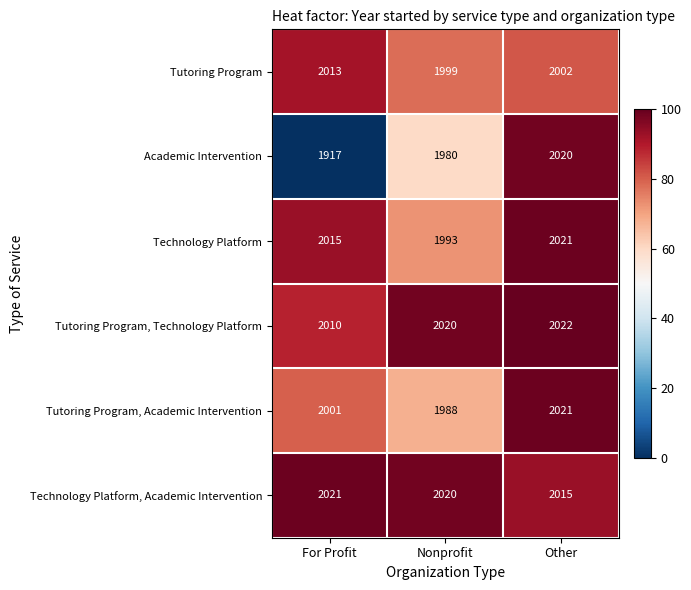

What is the difference between the Technology Platform values at Other and For Profit?

6